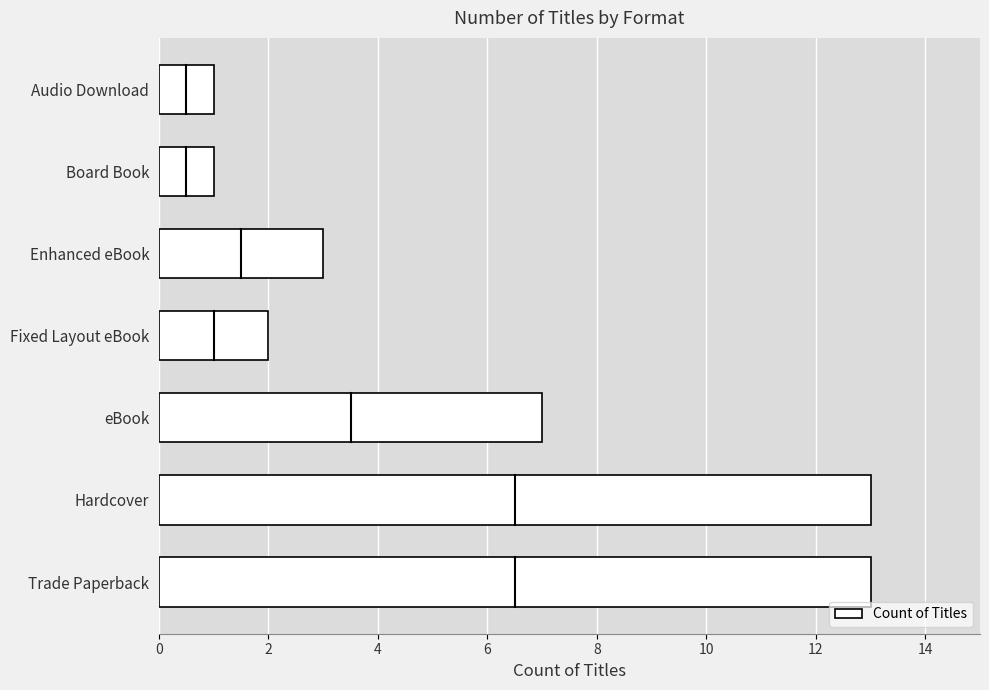

What is the greatest value displayed?

13